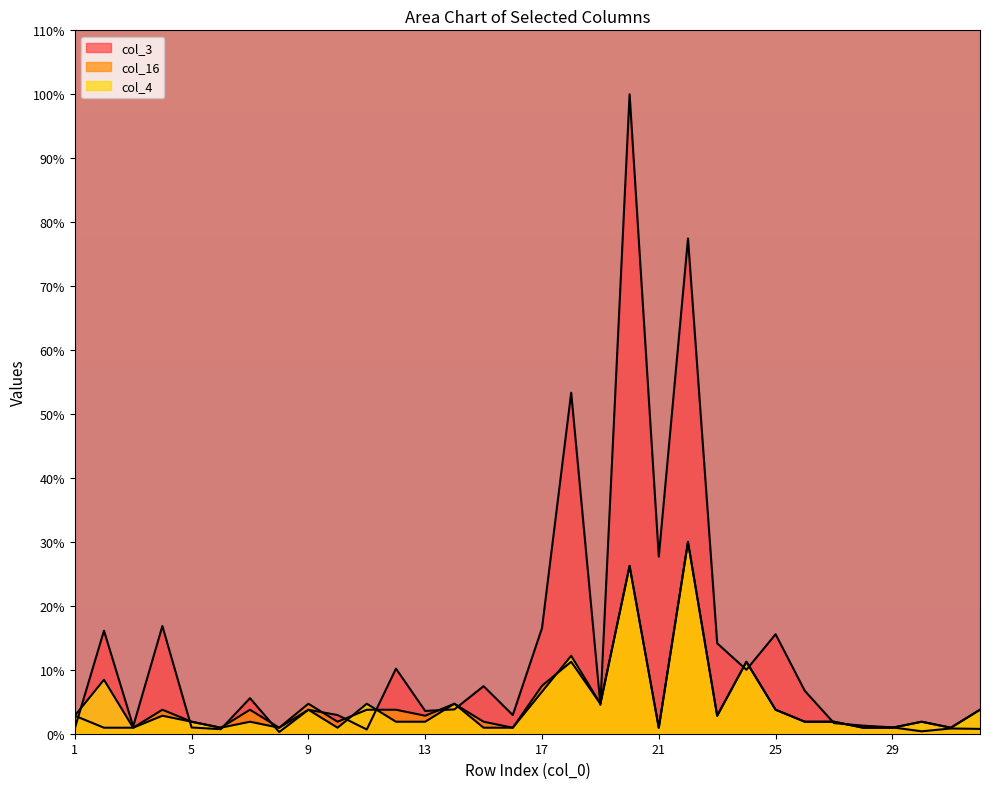

The value of col_3 at 2 is 16.1. True or false?

True